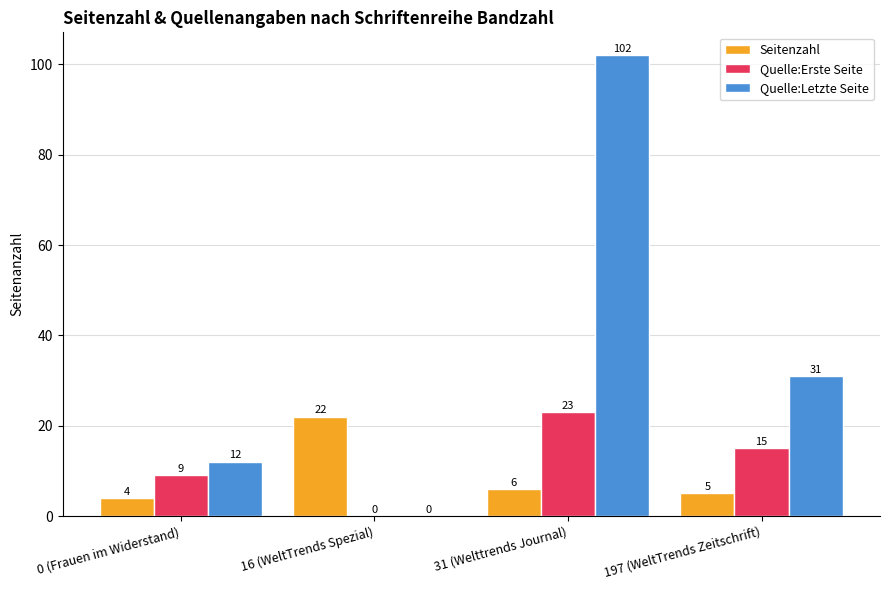

Is the value of Quelle:Erste Seite at 197 (WeltTrends Zeitschrift) greater than the value of Seitenzahl at 197 (WeltTrends Zeitschrift)?

Yes